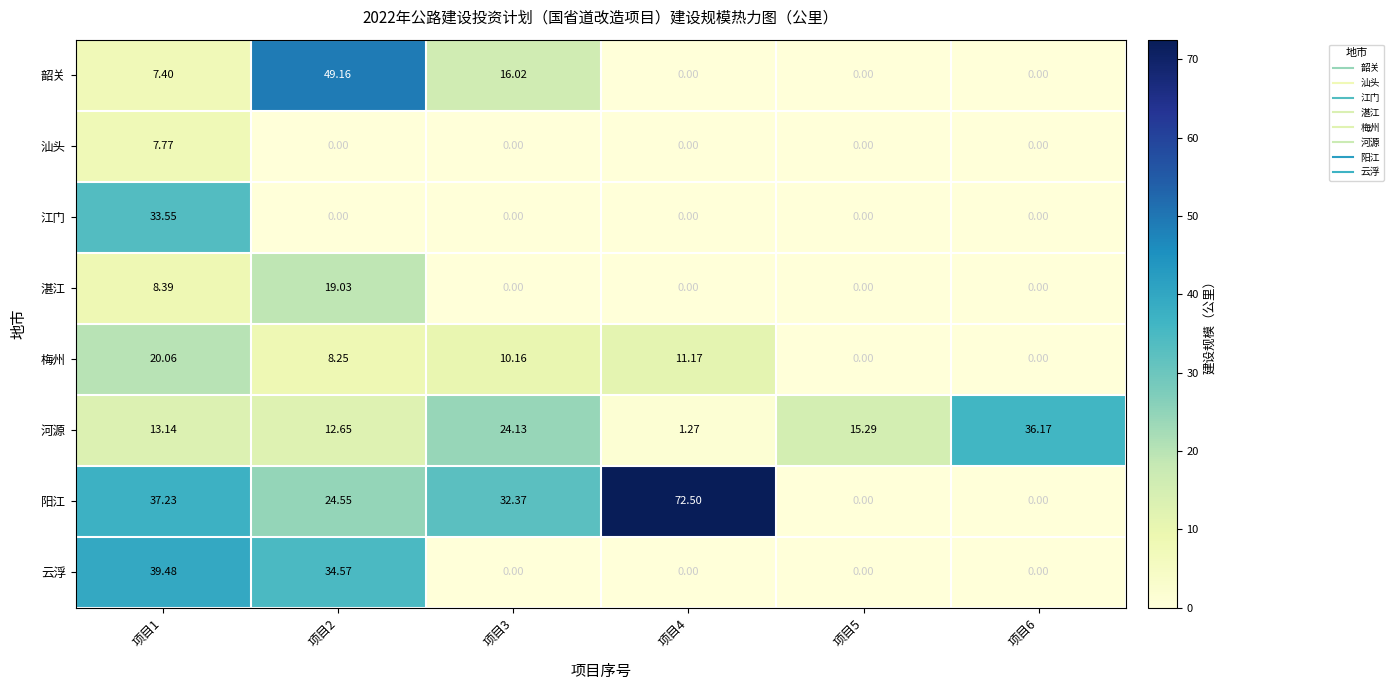

Is the value of 河源 at 项目3 greater than the value of 湛江 at 项目3?

Yes